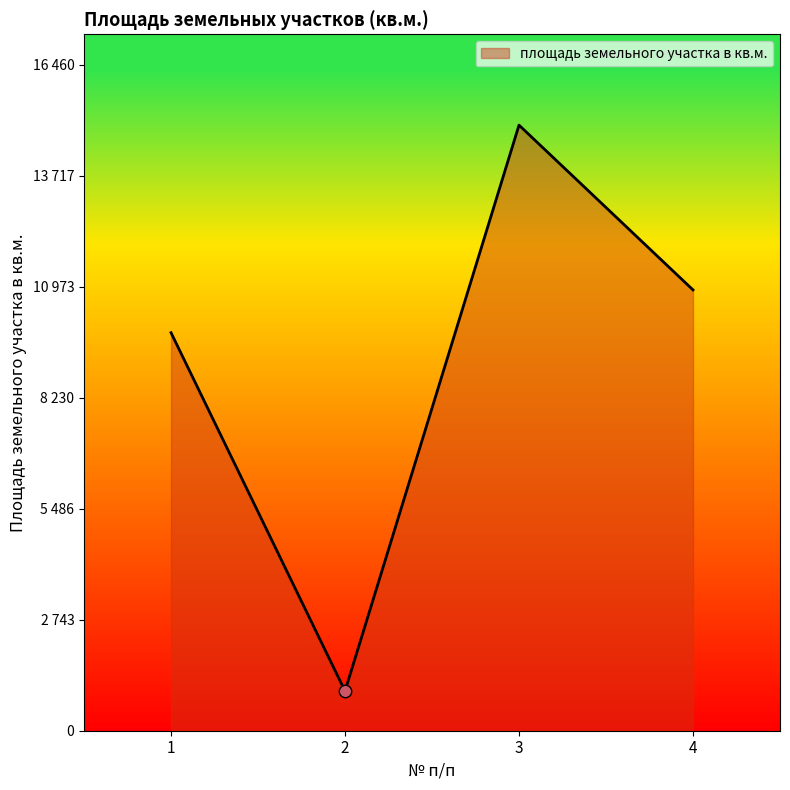

What is the change in value from 1 to 2?

-8855